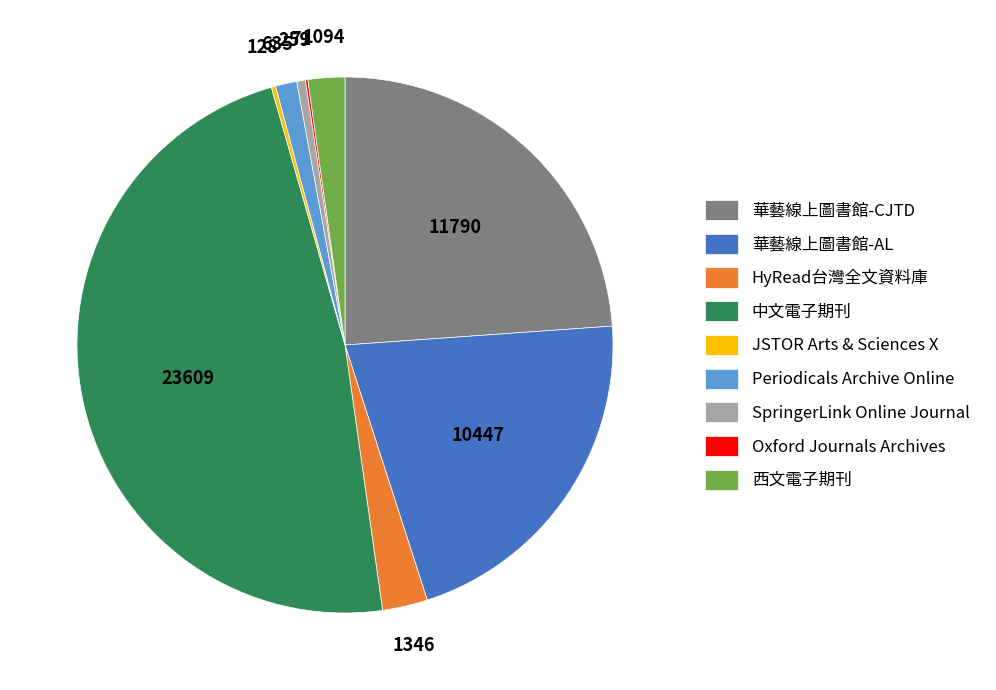

Is HyRead台灣全文資料庫 the majority of the pie?

No